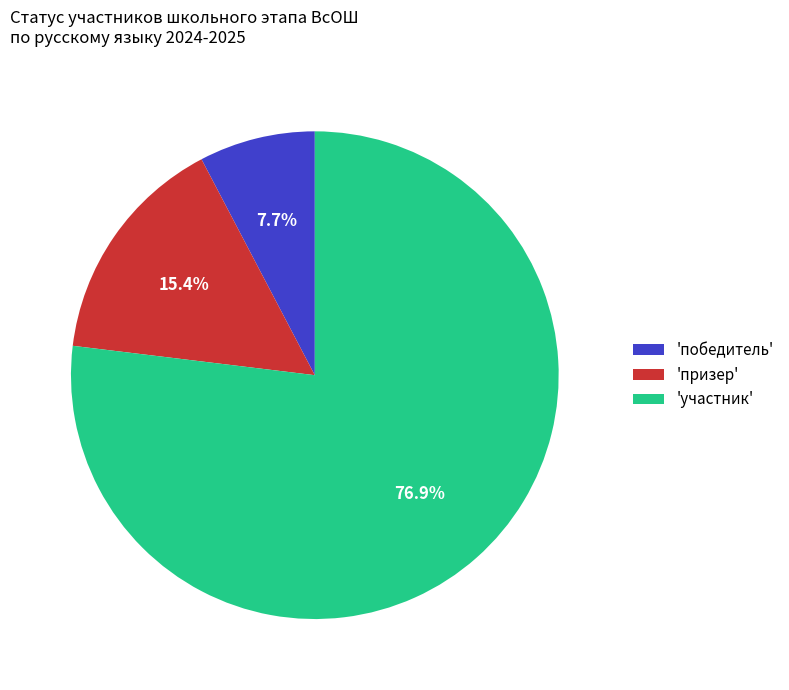

Which slice represents more than half of the pie?

'участник'